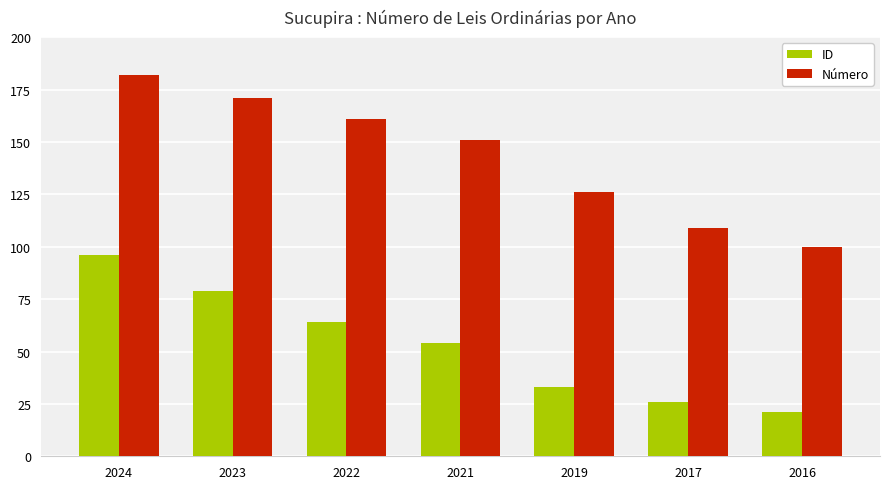

The value of ID at 2017 is 26. True or false?

True